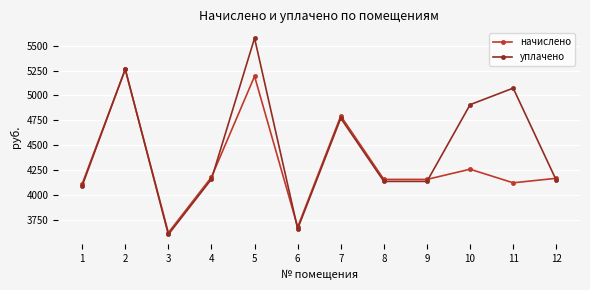

Between 7 and 8, which series saw the biggest shift?

начислено